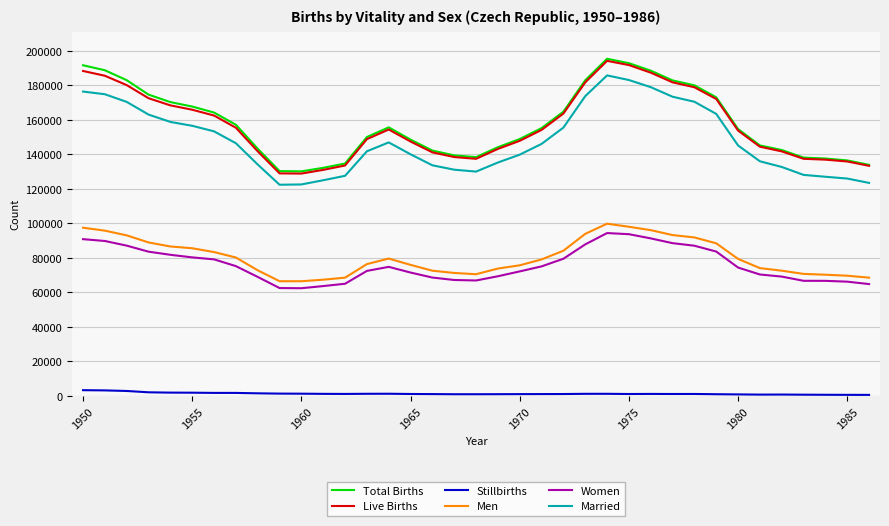

True or false: Women has more than 1 interior local peaks.

True